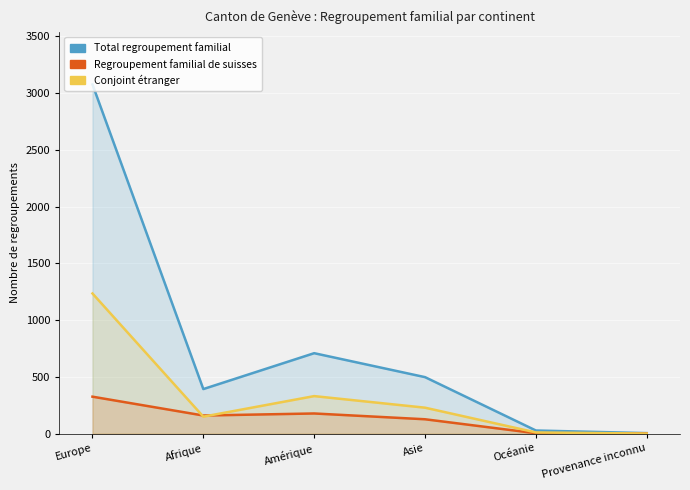

What is the value of the Conjoint étranger point at the 5th from the left?

11